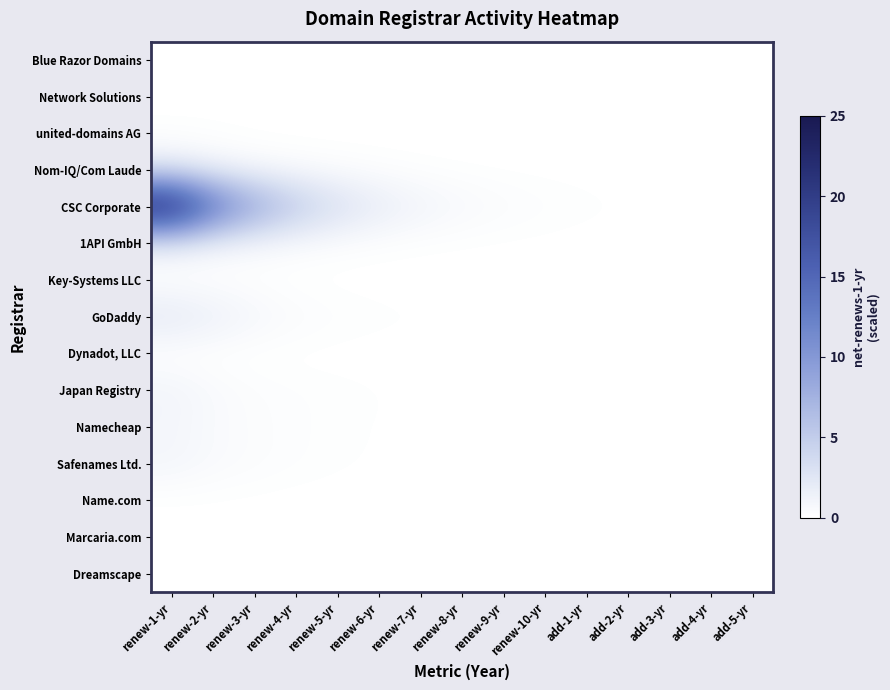

At add-3-yr, list the series in order from largest to smallest.

CSC Corporate, GoDaddy, Nom-IQ/Com Laude, 1API GmbH, Japan Registry, Namecheap, Safenames Ltd., united-domains AG, Dynadot, LLC, Network Solutions, Dreamscape, Marcaria.com, Blue Razor Domains, Key-Systems LLC, Name.com